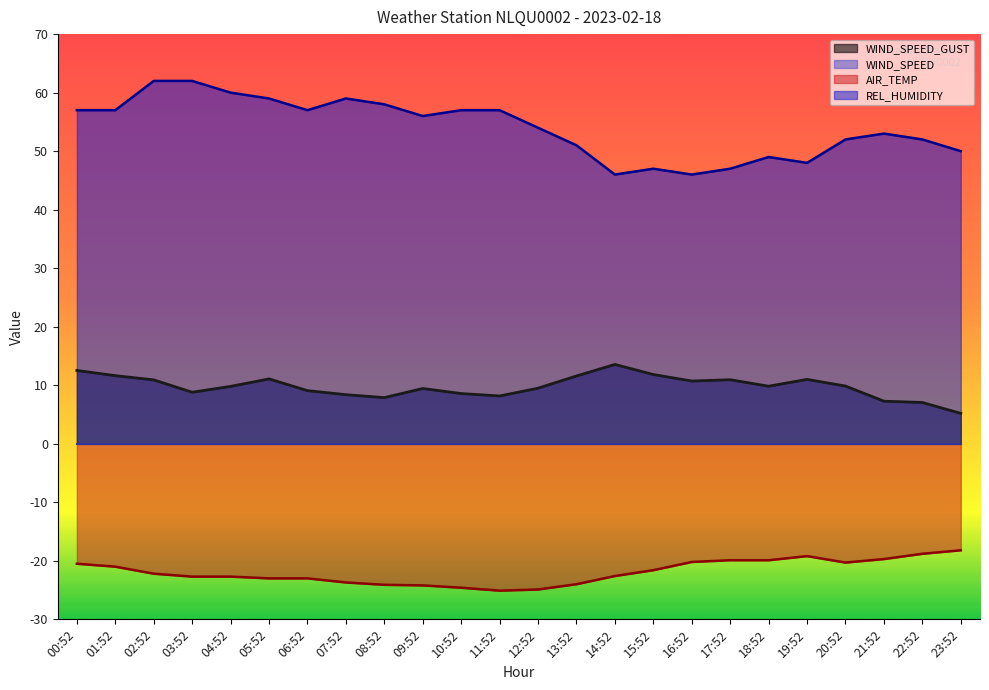

Count the number of data series in this chart.

4